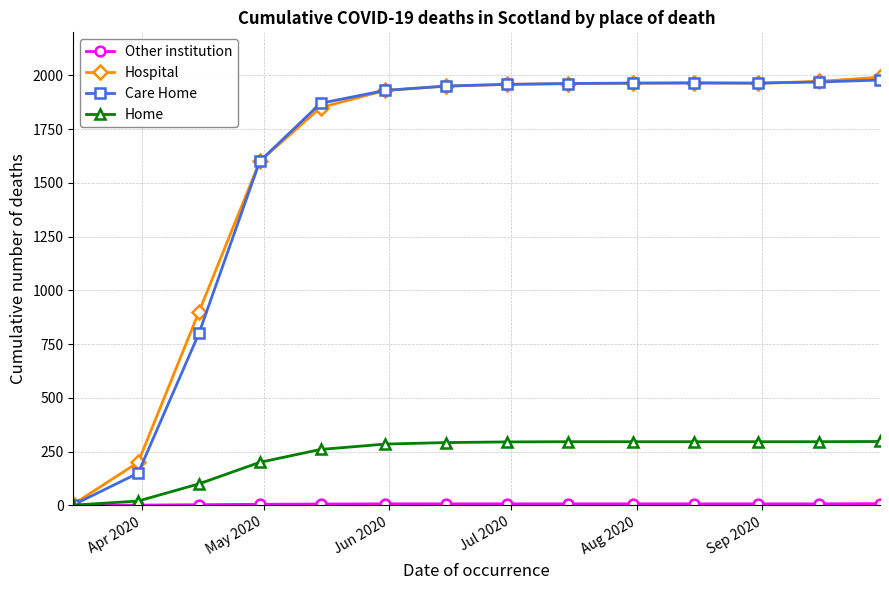

How many lines are shown in the chart?

4